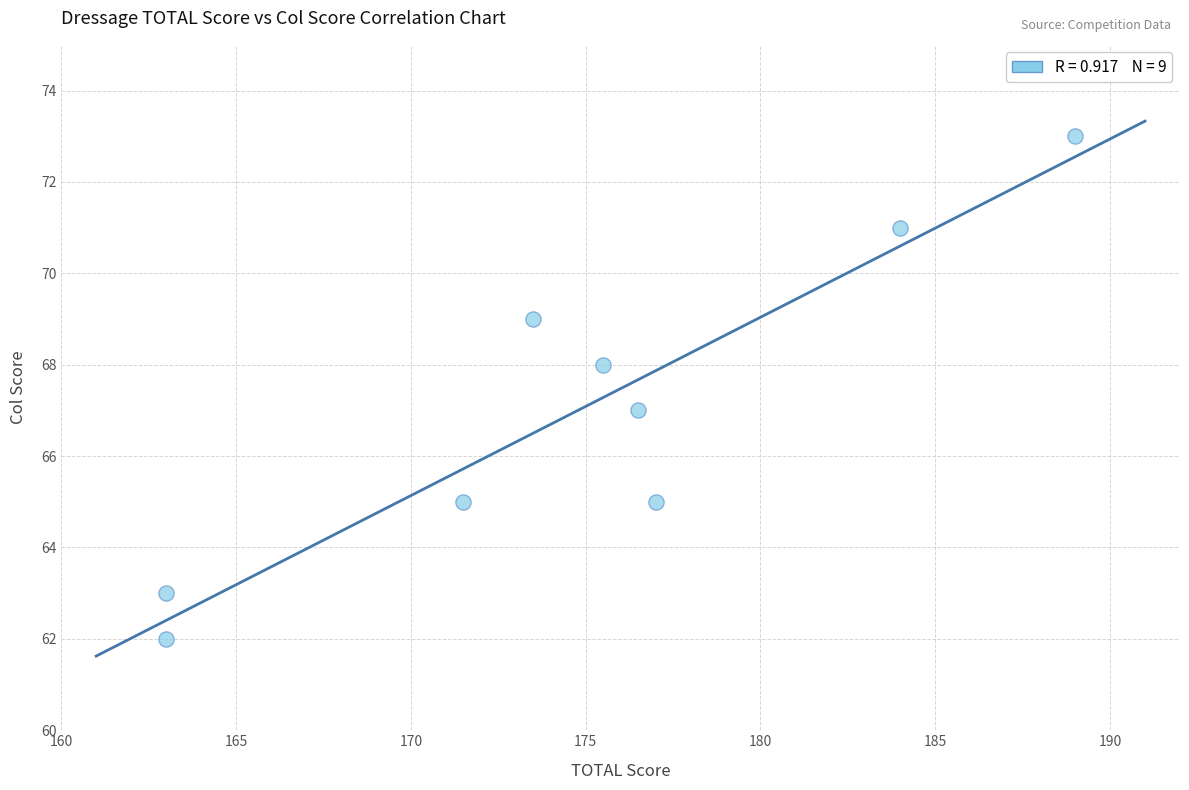

What is the average Y value?

67